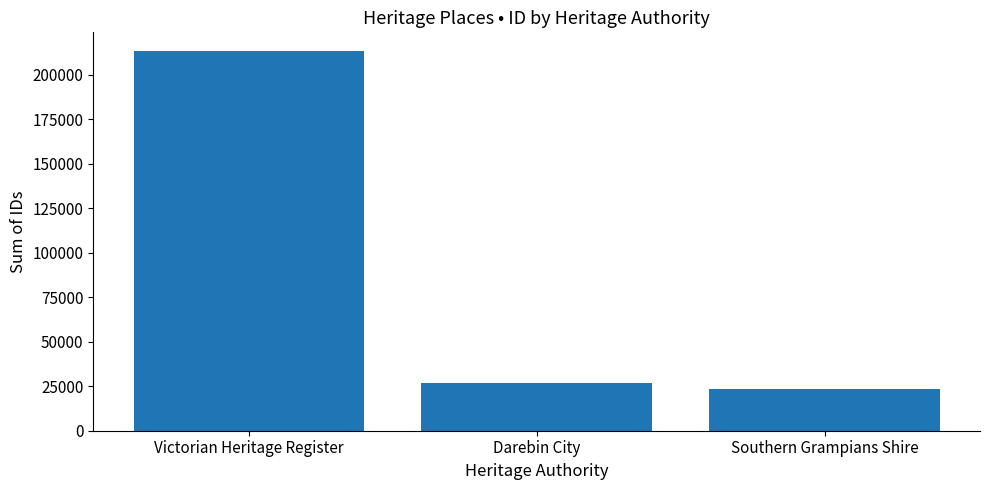

How many bars are there in total?

3